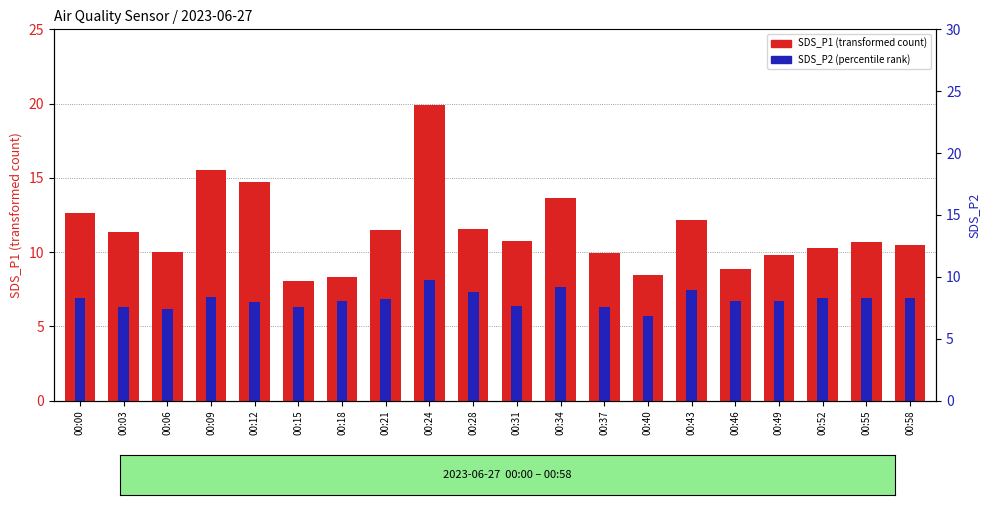

At which label is SDS_P2 (percentile rank) closest to 6?

00:06